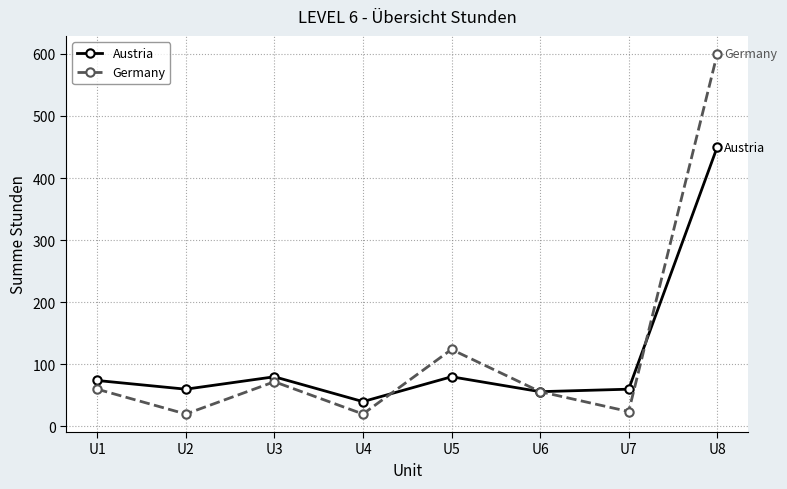

What is the highest value of the Austria series?

450